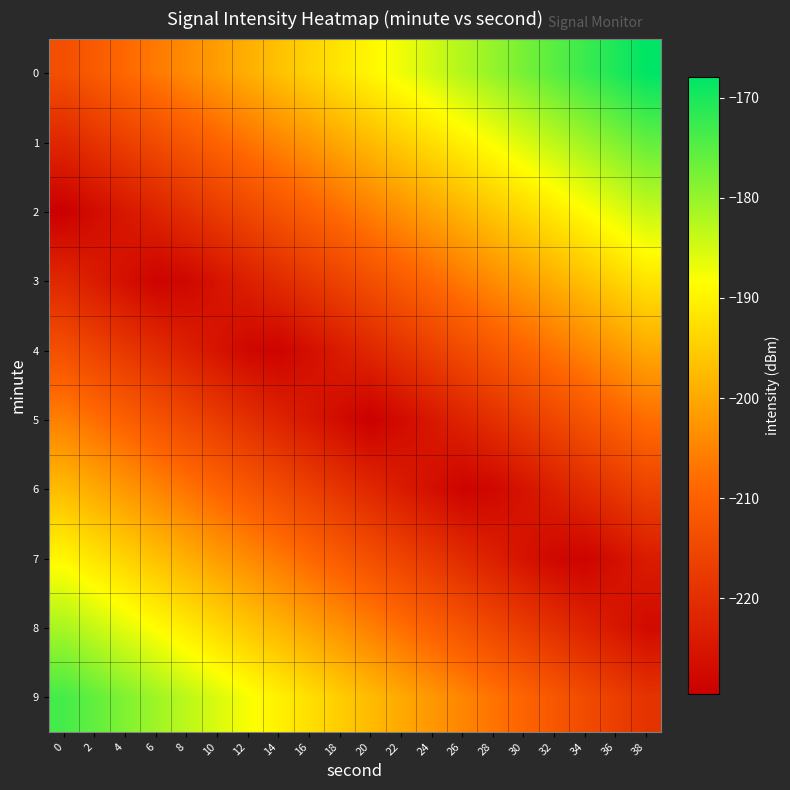

Between 26 and 24, which is larger?

26